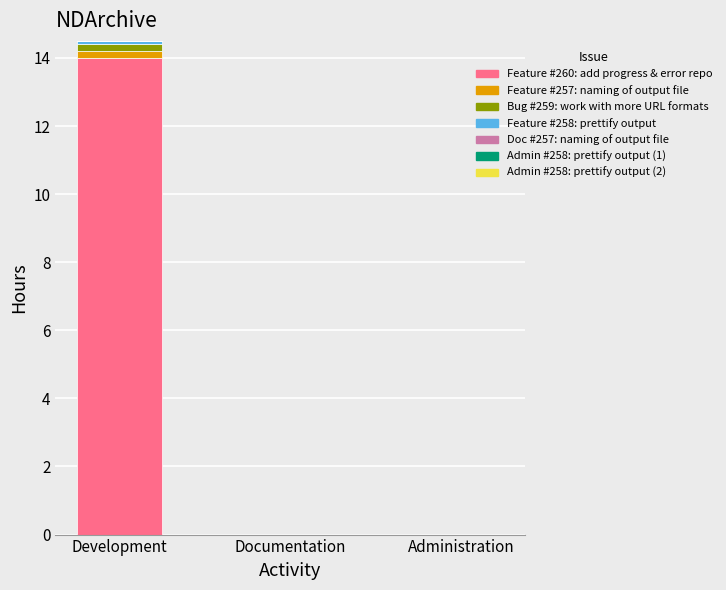

True or false: Feature #260: add progress & error repo has a value of 6.0 at Development.

False